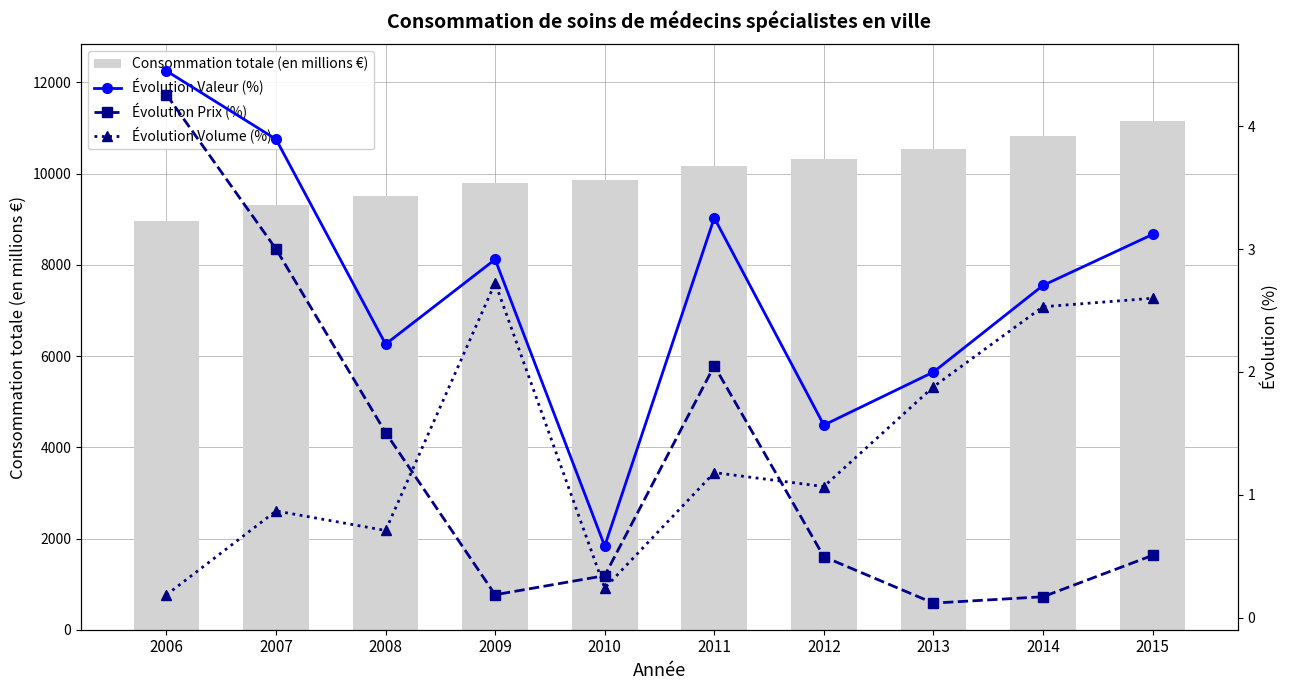

What is the difference between the highest and lowest values at 2006?

8959.8